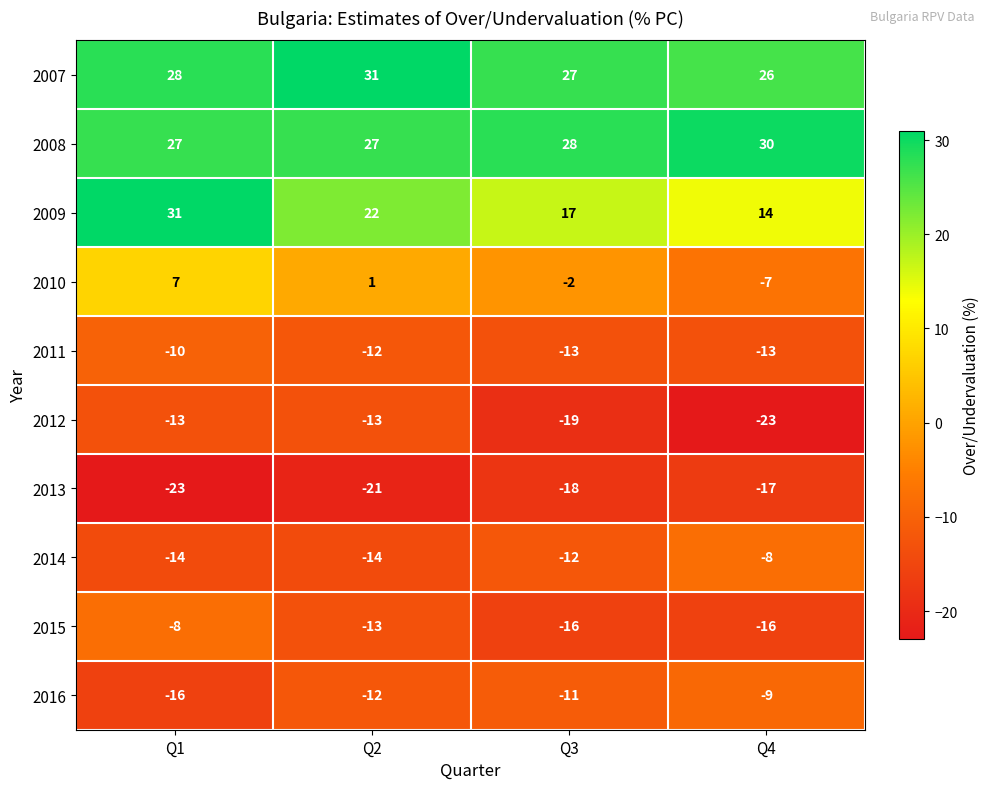

What is the difference between the maximum and minimum values in the 2013 series?

6